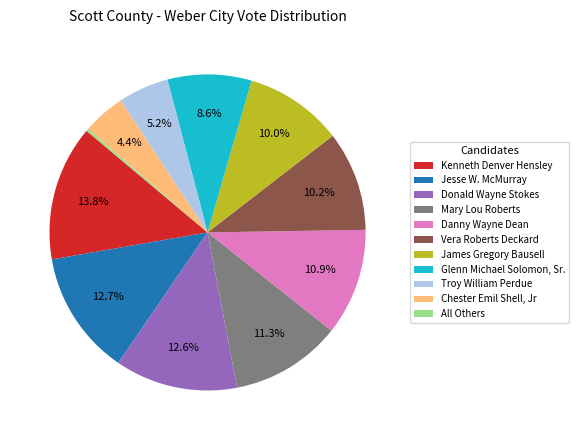

Which has a higher value, Mary Lou Roberts or Glenn Michael Solomon, Sr.?

Mary Lou Roberts